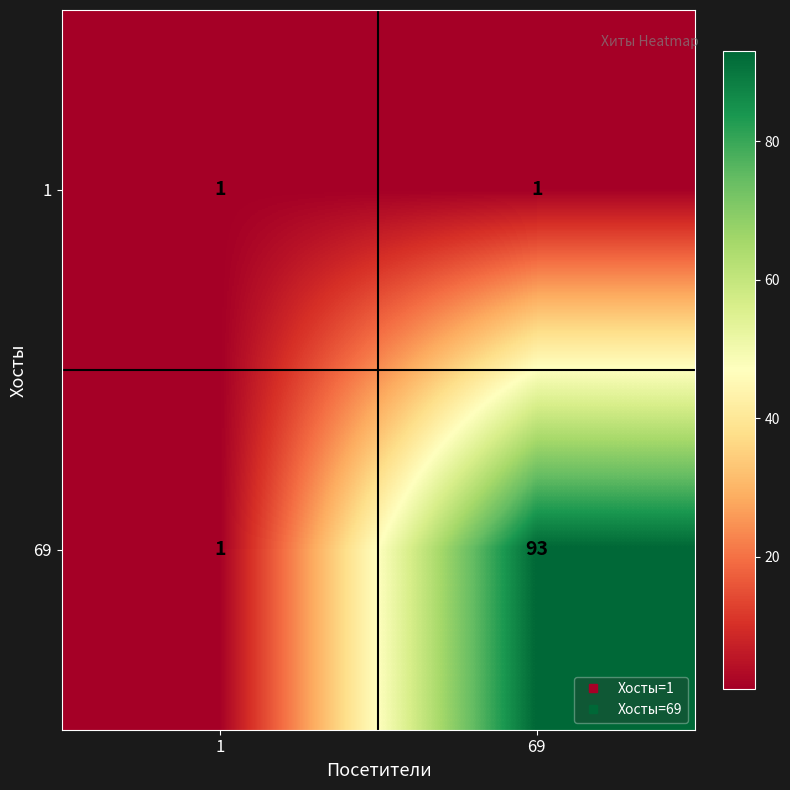

The value of 69 at 1 is 1. True or false?

True